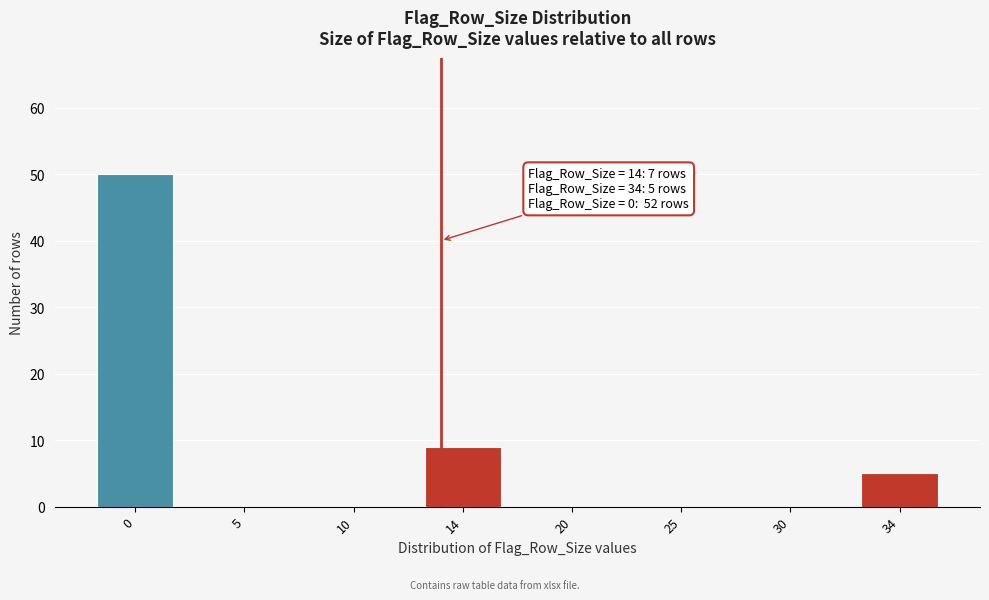

Reading left to right, extract all data points from this chart.

0=50	5=0	10=0	14=9	20=0	25=0	30=0	34=5